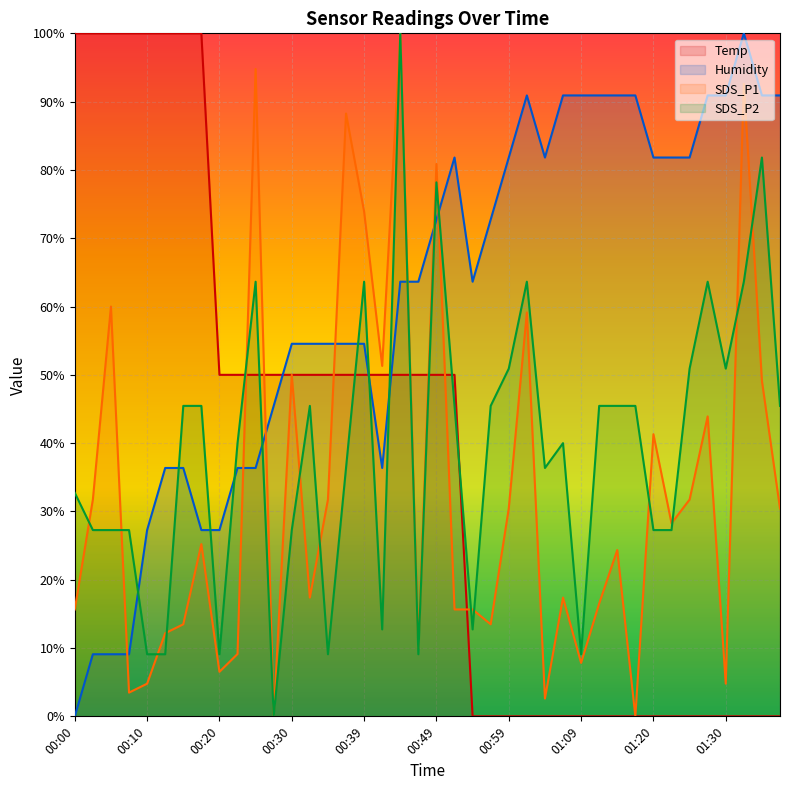

At which category does the chart reach its peak across all series?

00:00